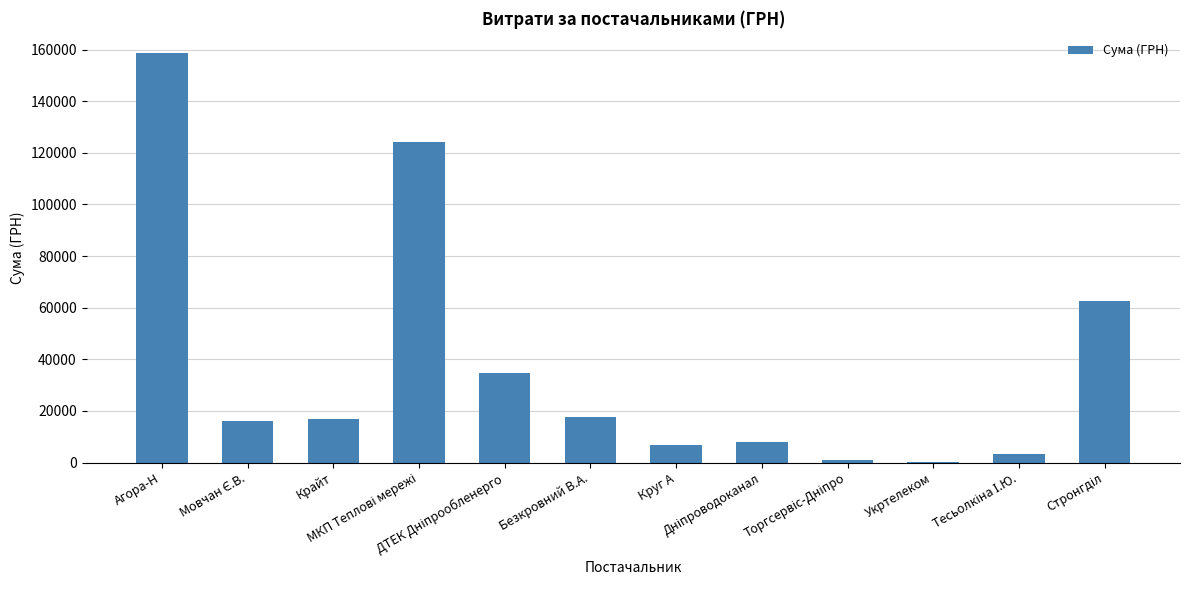

Is it true that the value at Дніпроводоканал is 8072.0?

True